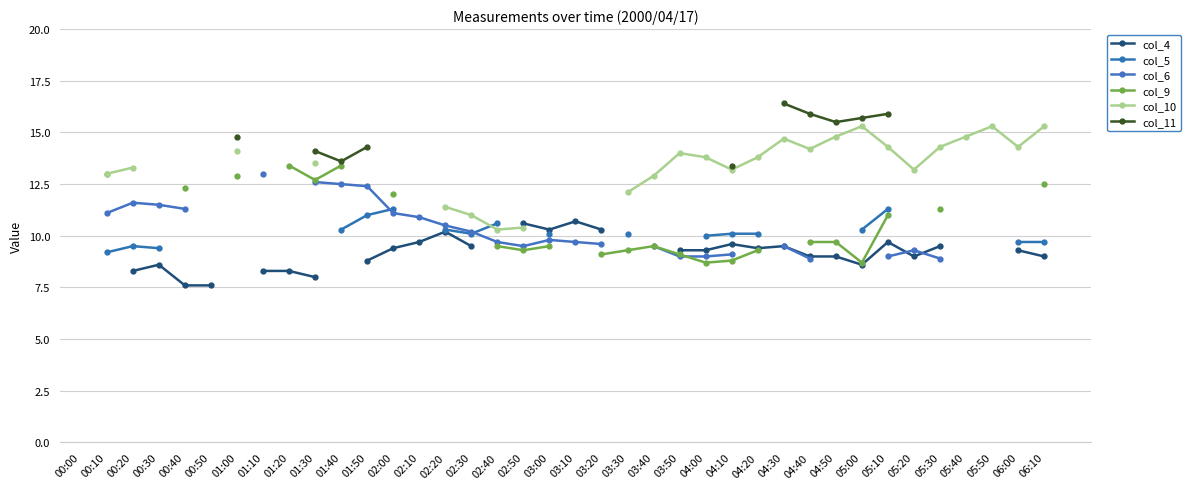

In col_10, how many points are lower than both neighbors (excluding endpoints)?

5